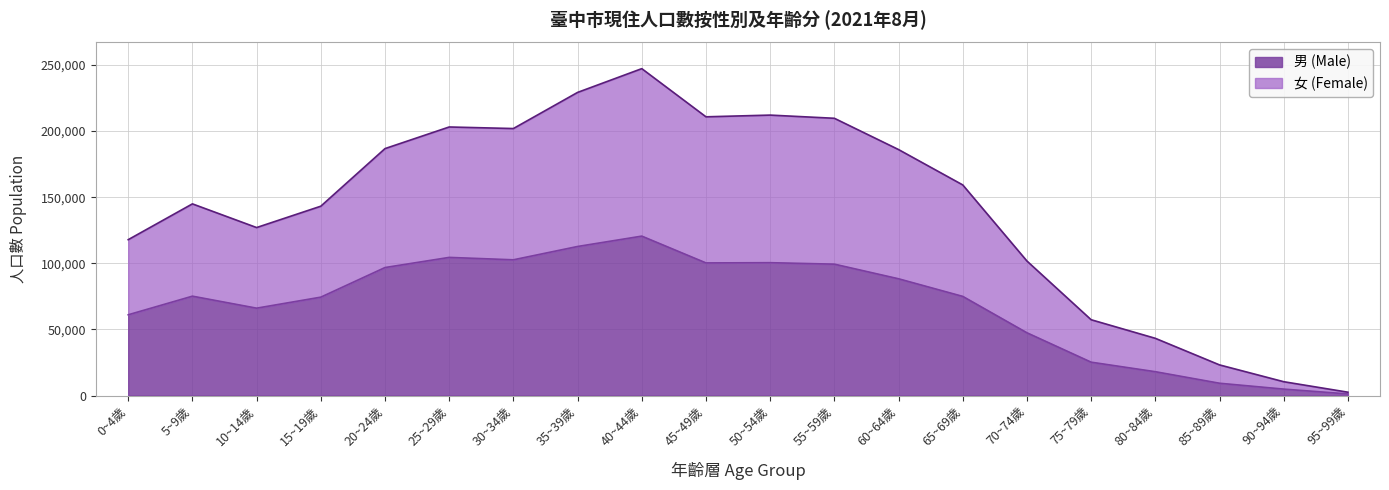

The value of 男 (Male) at 5~9歲 is 101685. True or false?

False